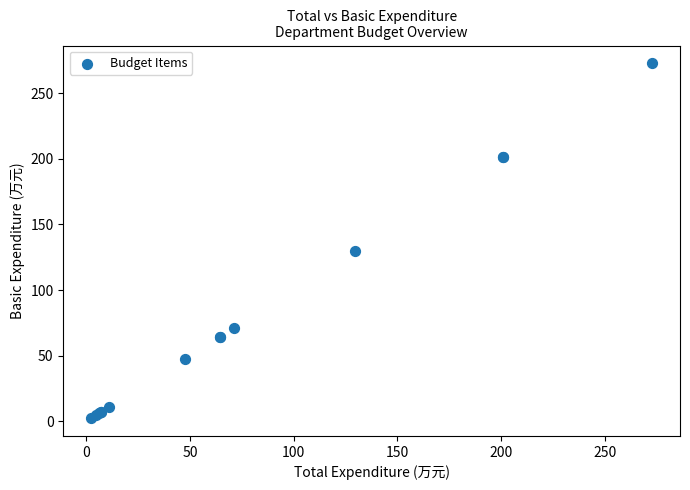

What Y value in the scatter plot is closest to 137?

129.6